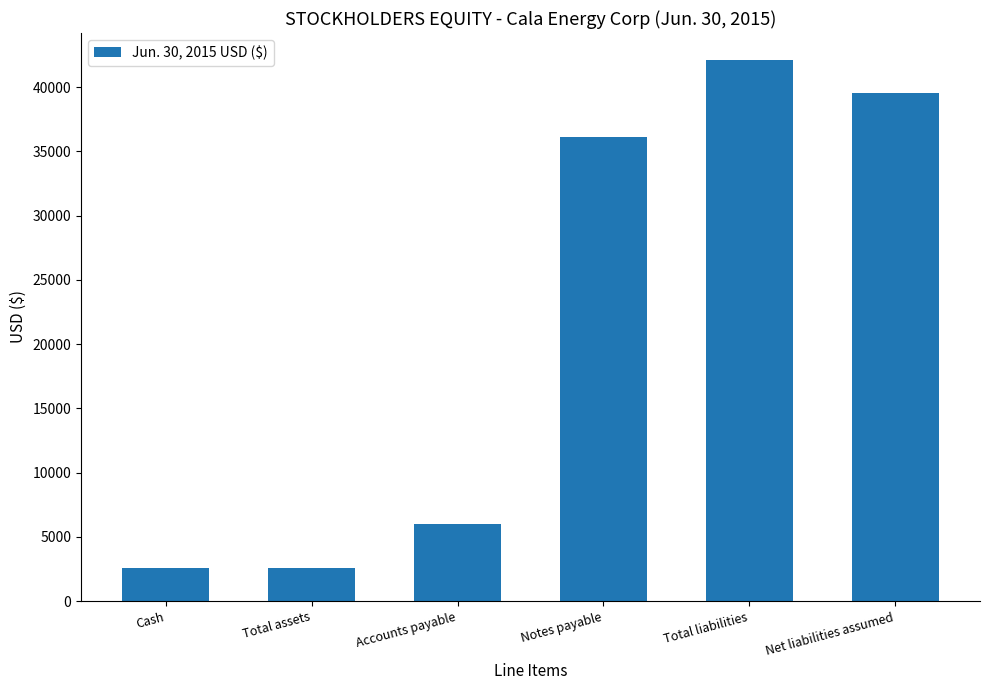

Is it true that the value at Net liabilities assumed is 39522?

True